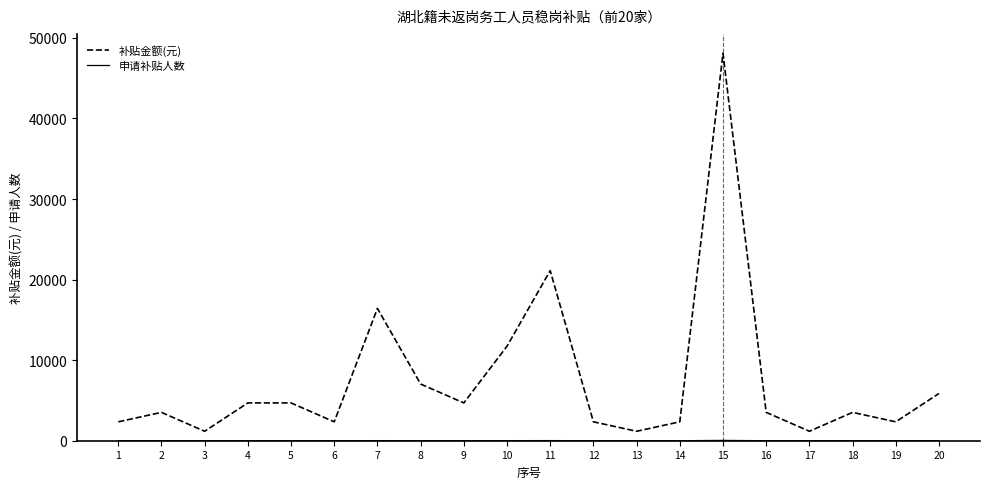

What is the highest value of the 补贴金额(元) series?

48093